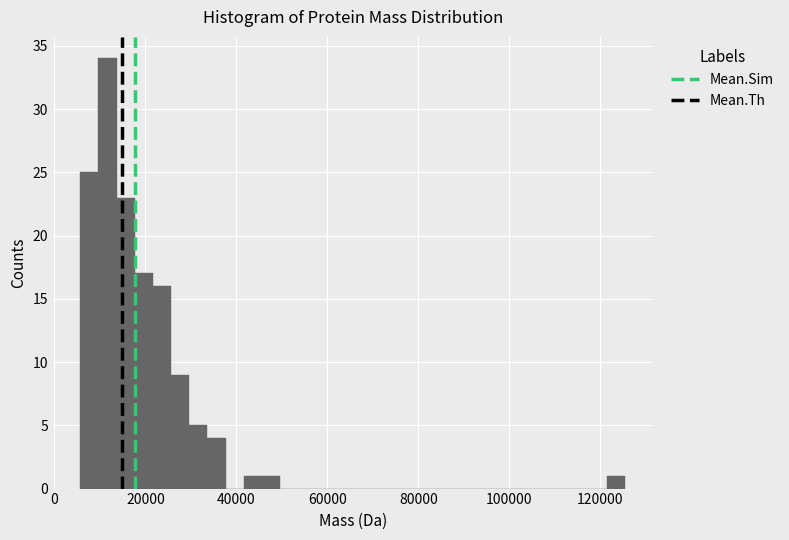

Around what value on the x-axis is the tallest bar? Give the approximate position of its centre, as read against the axis.

12000